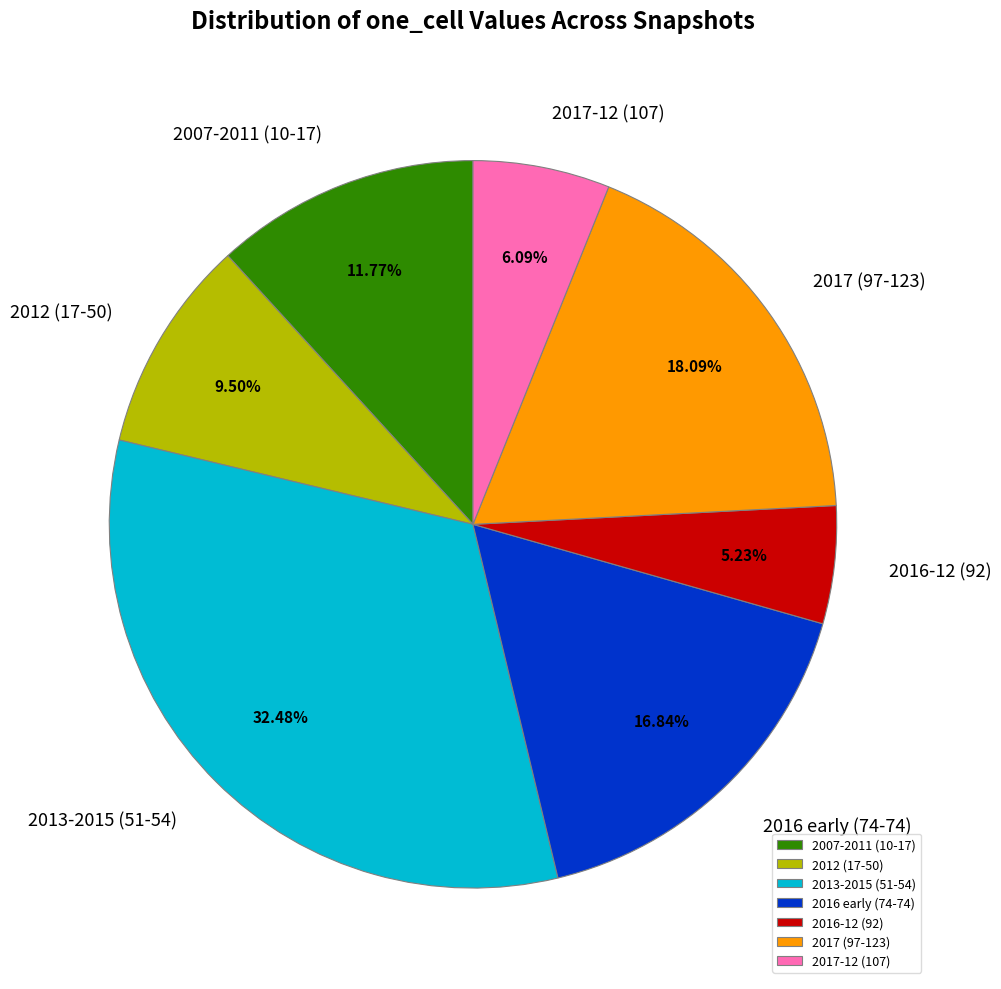

Is the sum of 2016 early (74-74) and 2013-2015 (51-54) greater than half?

No